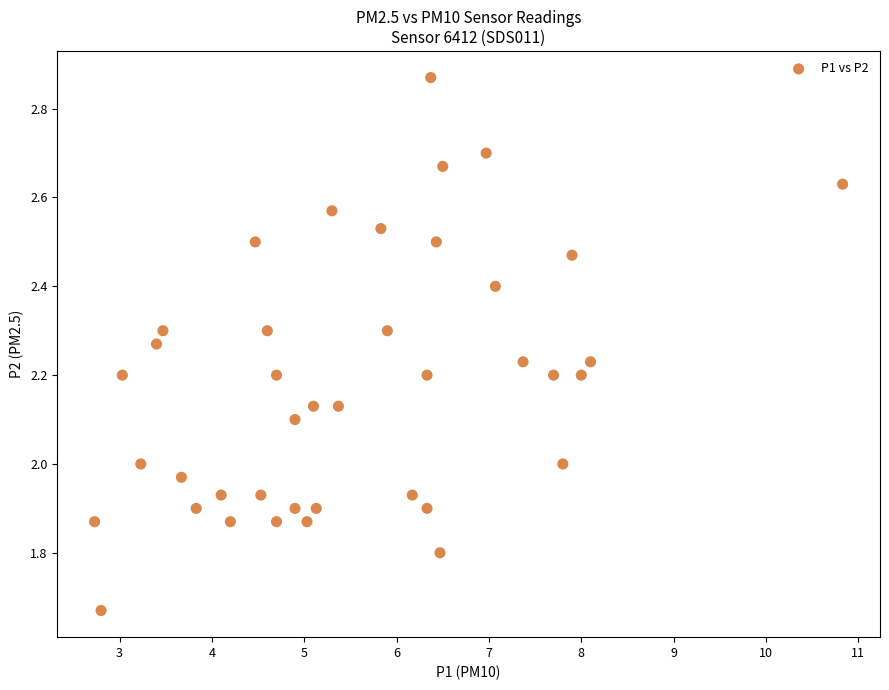

What is the range of X values (max minus min)?

8.1